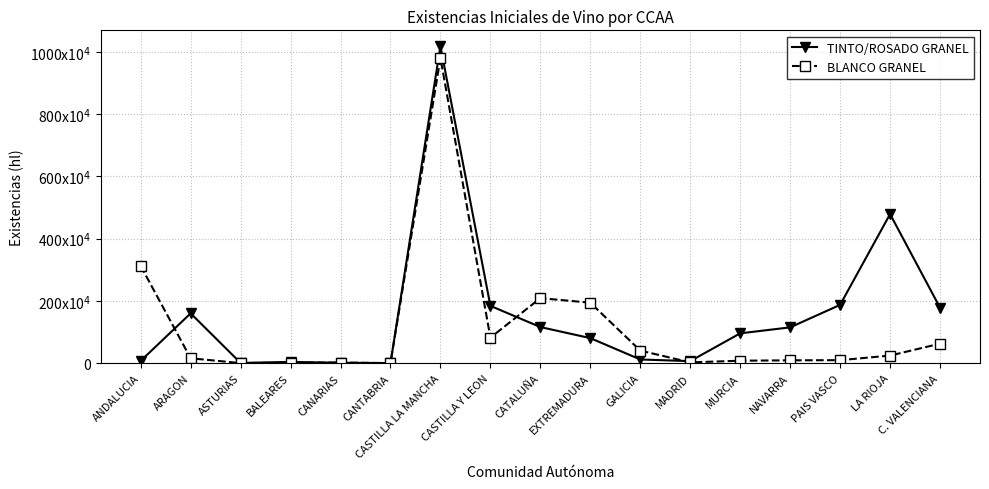

Does the chart have visible grid lines?

Yes